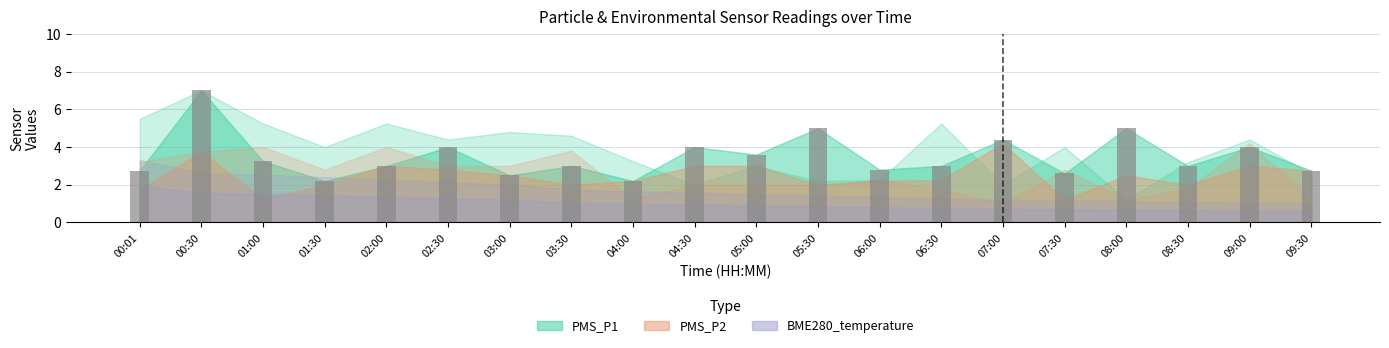

The chart shows a value of 2.8 at 00:01. True or false?

True